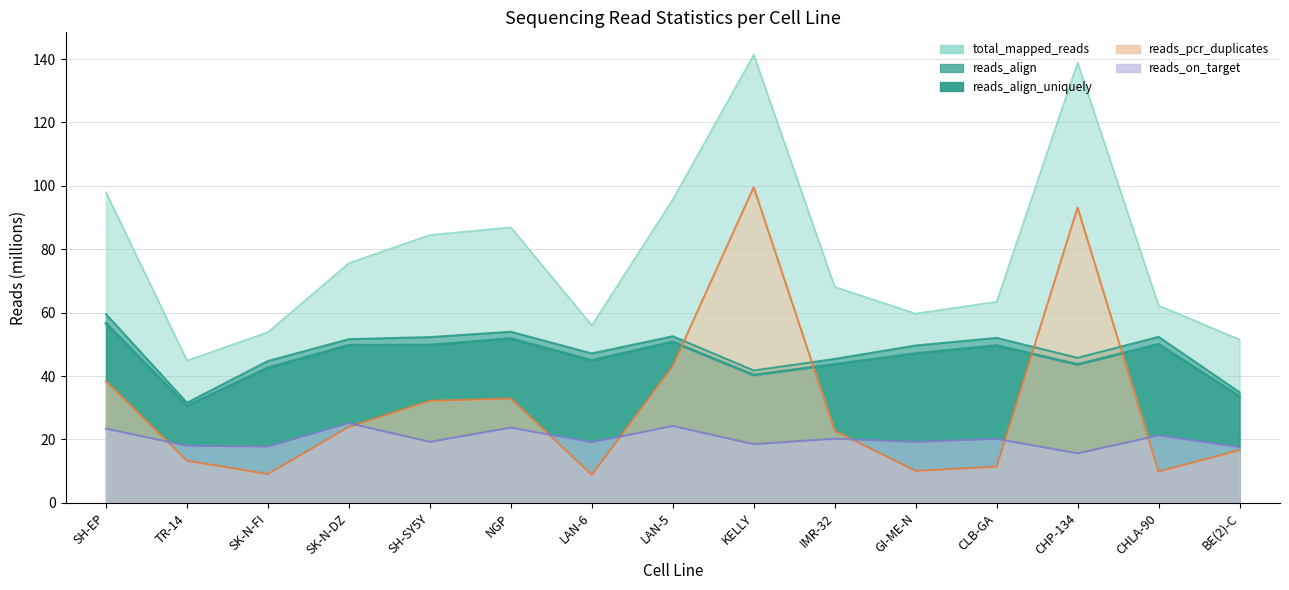

Does the chart have visible grid lines?

Yes